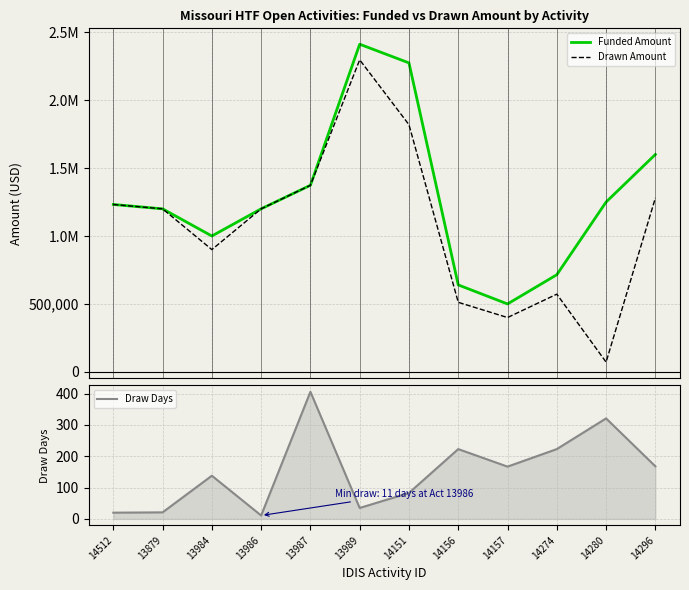

Reading left to right, extract all data points from this chart.

Funded Amount: 1232000.0	1200000.0	1000000.0	1200000.0	1373243.0	2411403.4	2274000.0	640000.0	500000.0	715000.0	1250000.0	1600000.0
Drawn Amount: 1232000.0	1200000.0	900000.0	1200000.0	1373243.0	2296649.0	1819200.0	512000.0	400000.0	572000.0	72020.0	1280000.0
Draw Days: 20.0	21.0	138.0	11.0	406.0	35.0	83.0	223.0	167.0	223.0	321.0	168.0